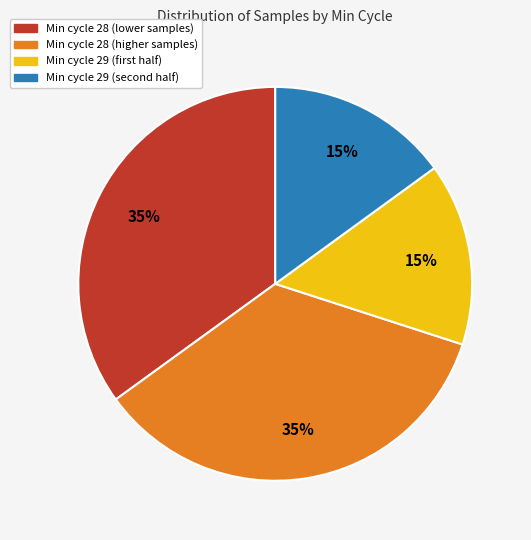

Is there a majority slice in this chart?

No